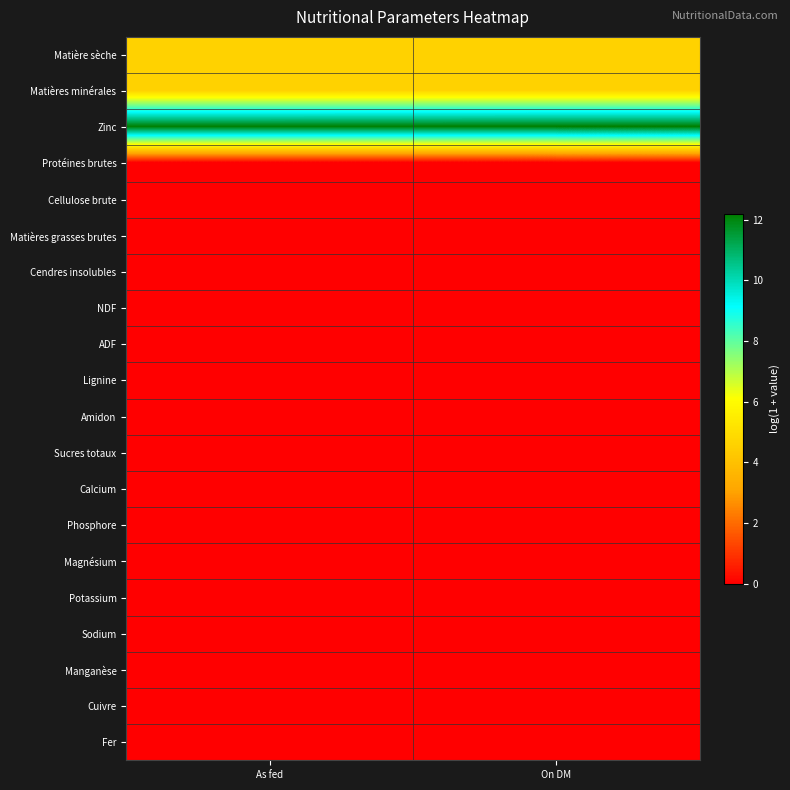

Which series has the largest total across all categories?

Zinc